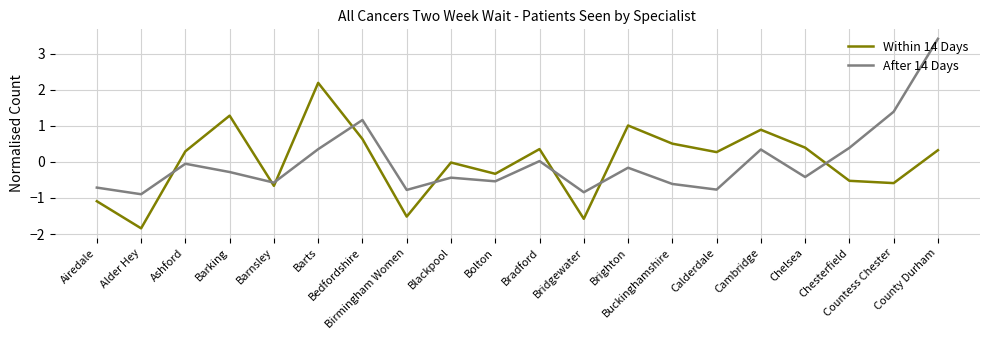

What is the difference between the maximum and second lowest values in the Within 14 Days series?

3.8